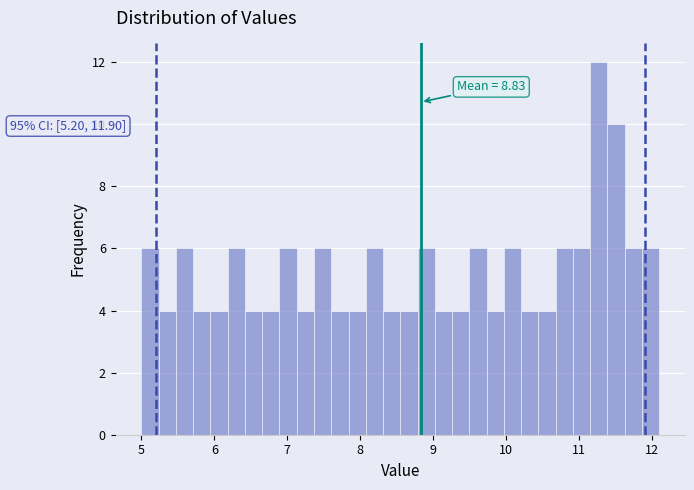

Read against the x-axis, roughly where is the centre of the tallest bar?

11.3